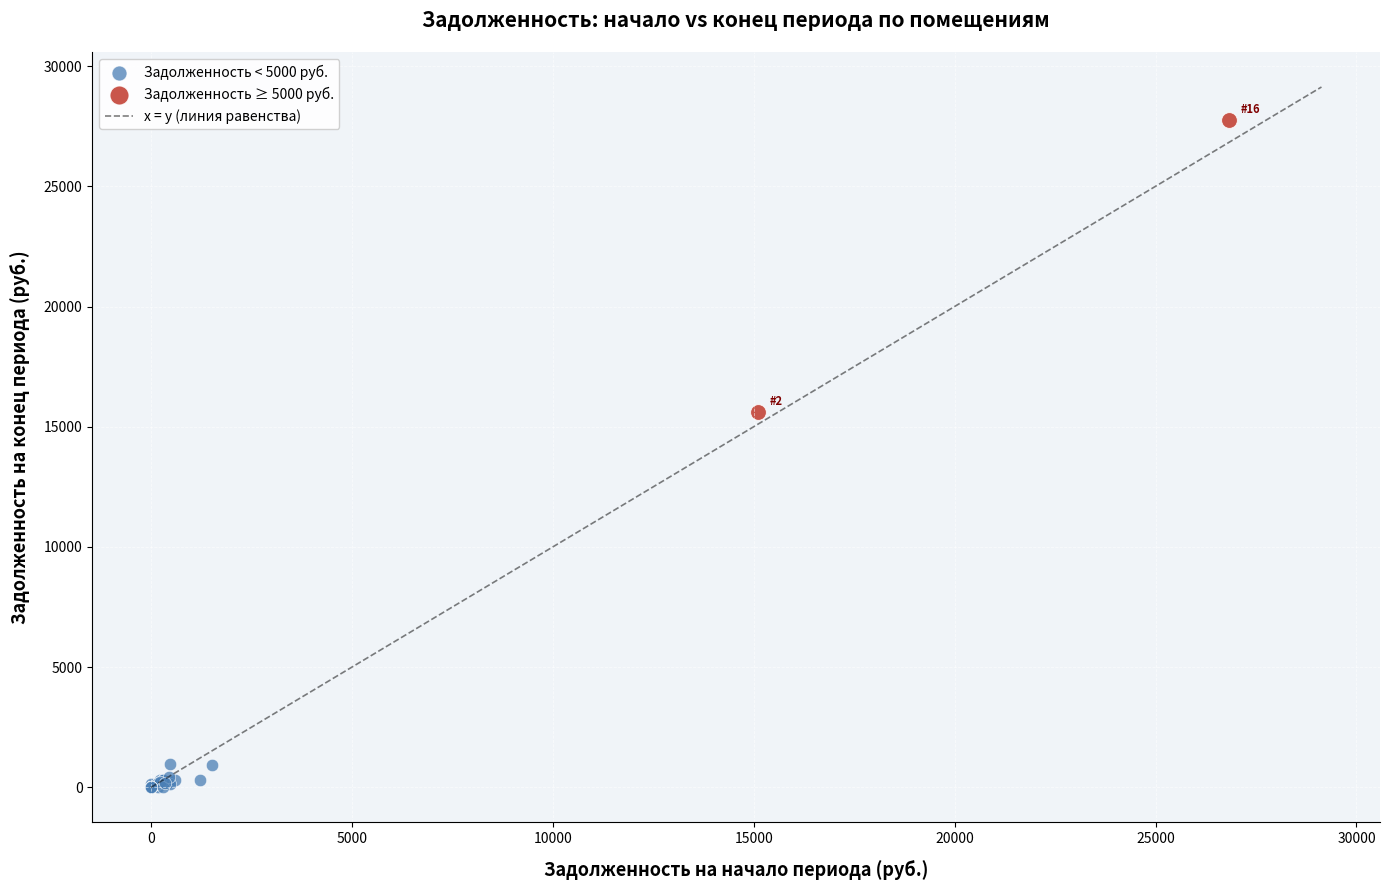

Which series contains the lowest Y value?

Задолженность < 5000 руб.